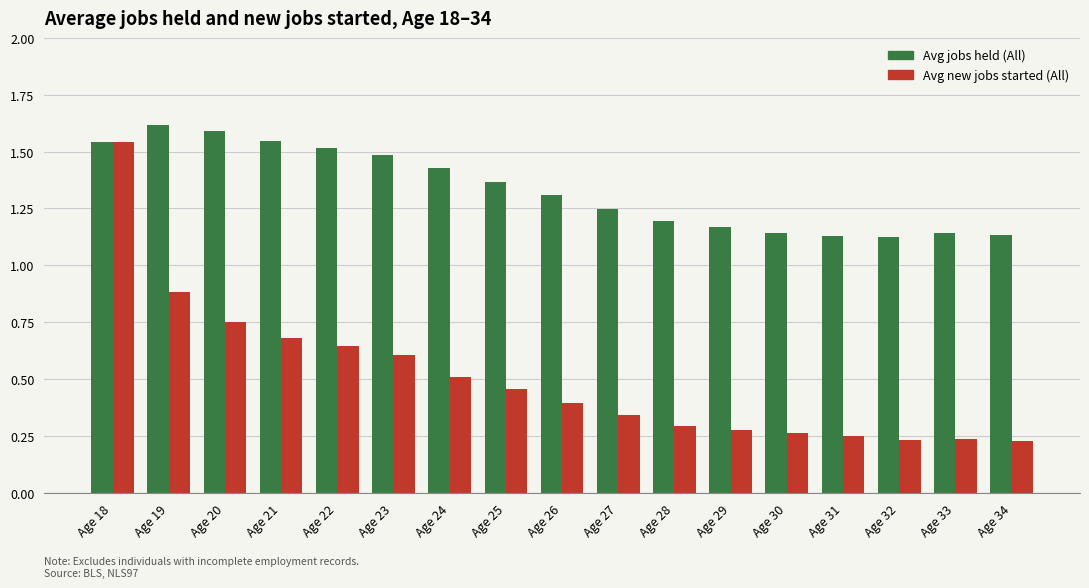

At Age 34, list the series in order from largest to smallest.

Avg jobs held (All), Avg new jobs started (All)